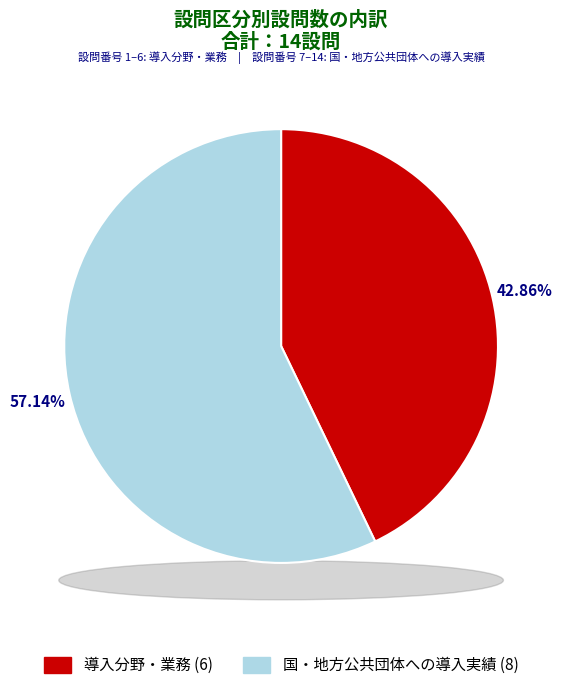

How many segments does this pie chart have?

2